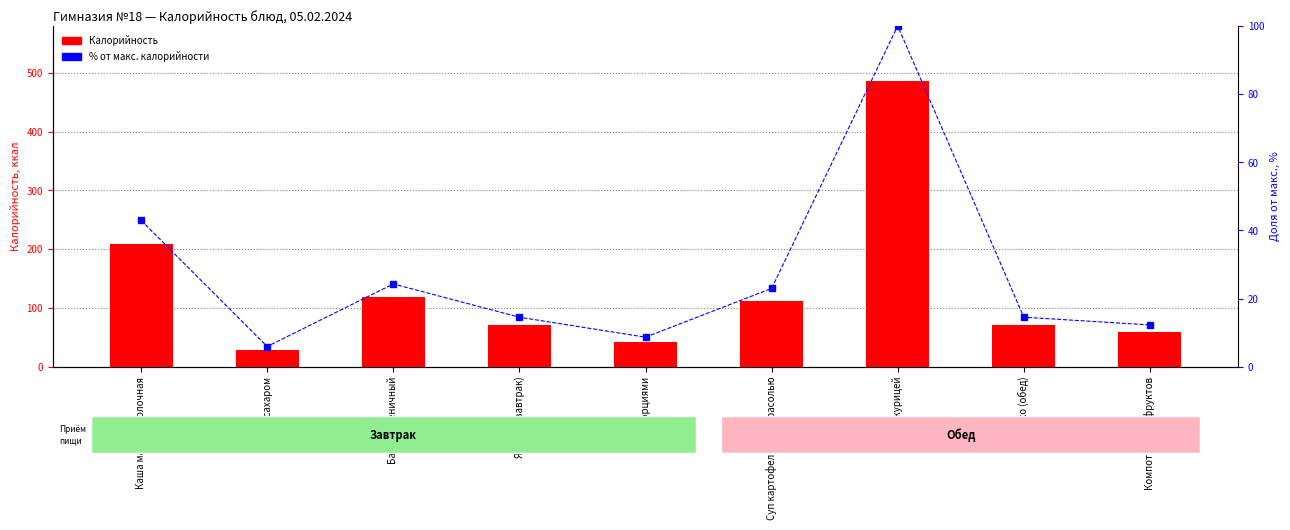

Are the bars grouped side by side (vs. stacked)?

Yes